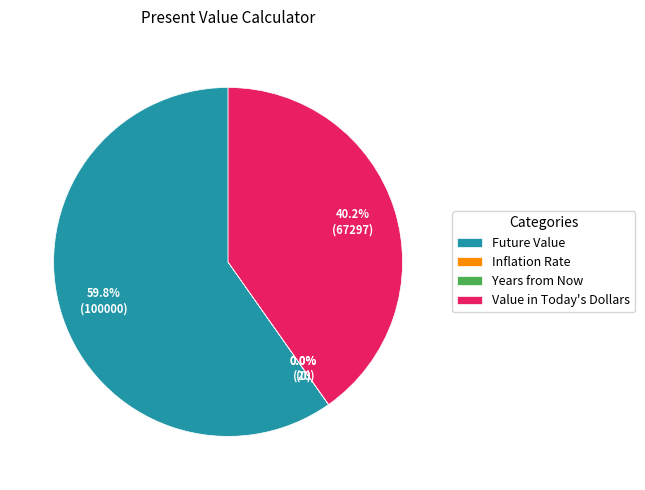

What percentage do Value in Today's Dollars and Future Value together represent?

100.0%